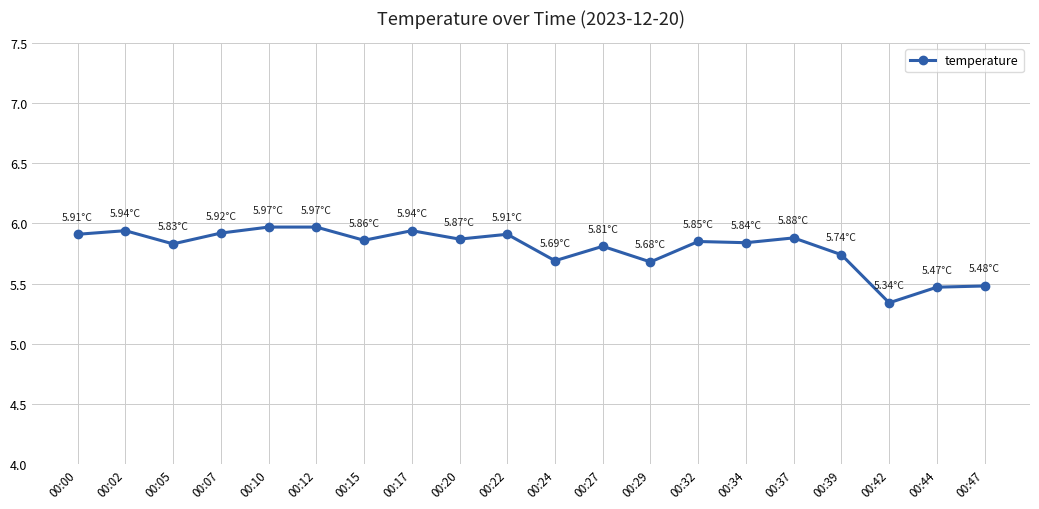

What is the difference between the maximum and minimum values?

0.6